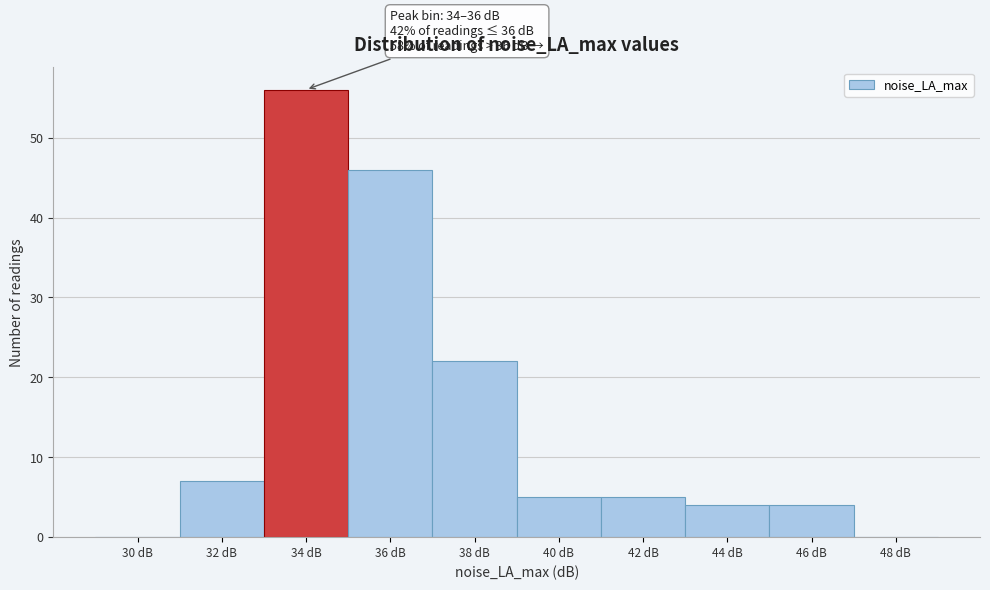

Reading right to left, list all the values displayed in this chart.

48 dB=0	46 dB=4	44 dB=4	42 dB=5	40 dB=5	38 dB=22	36 dB=46	34 dB=56	32 dB=7	30 dB=0